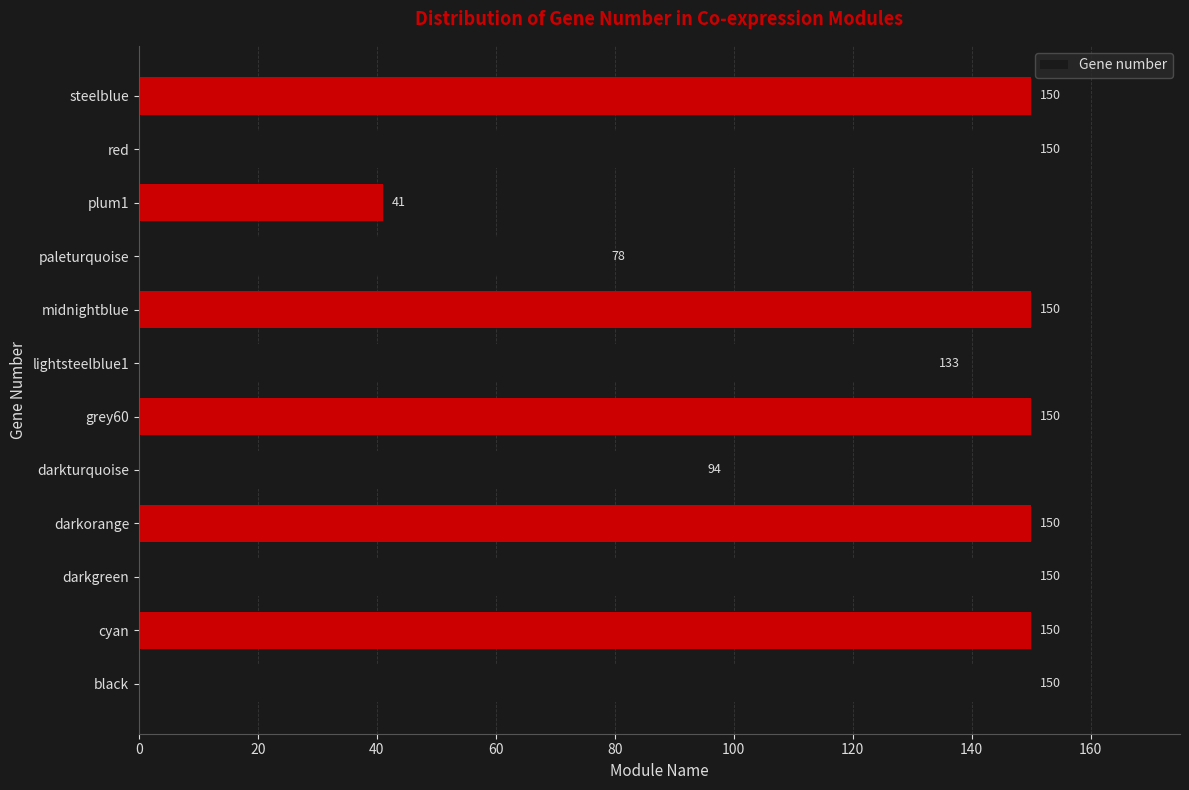

Approximately how many times larger is the value at lightsteelblue1 compared to grey60?

0.9